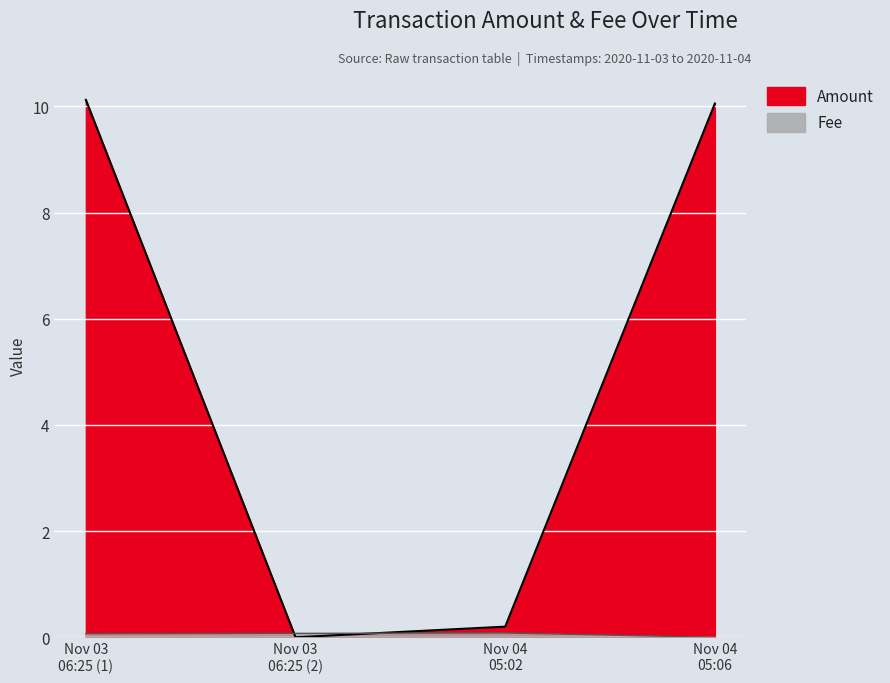

Reading left to right, transcribe all the data shown in this chart.

Amount: 10.1	0.0	0.2	10.1
Fee: 0.1	0.1	0.1	0.0